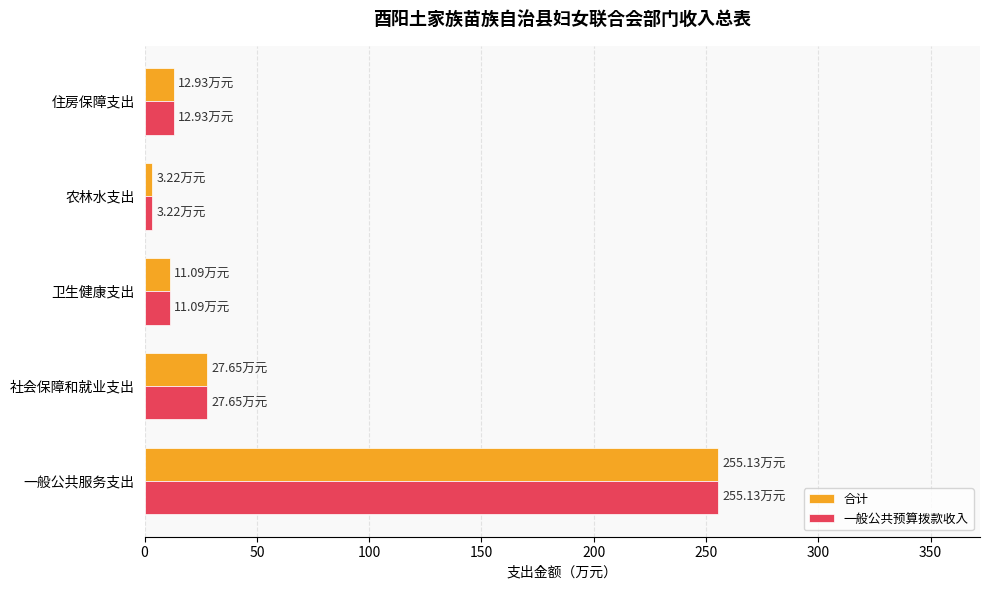

Is the value of 合计 at 社会保障和就业支出 greater than the value of 一般公共预算拨款收入 at 农林水支出?

Yes